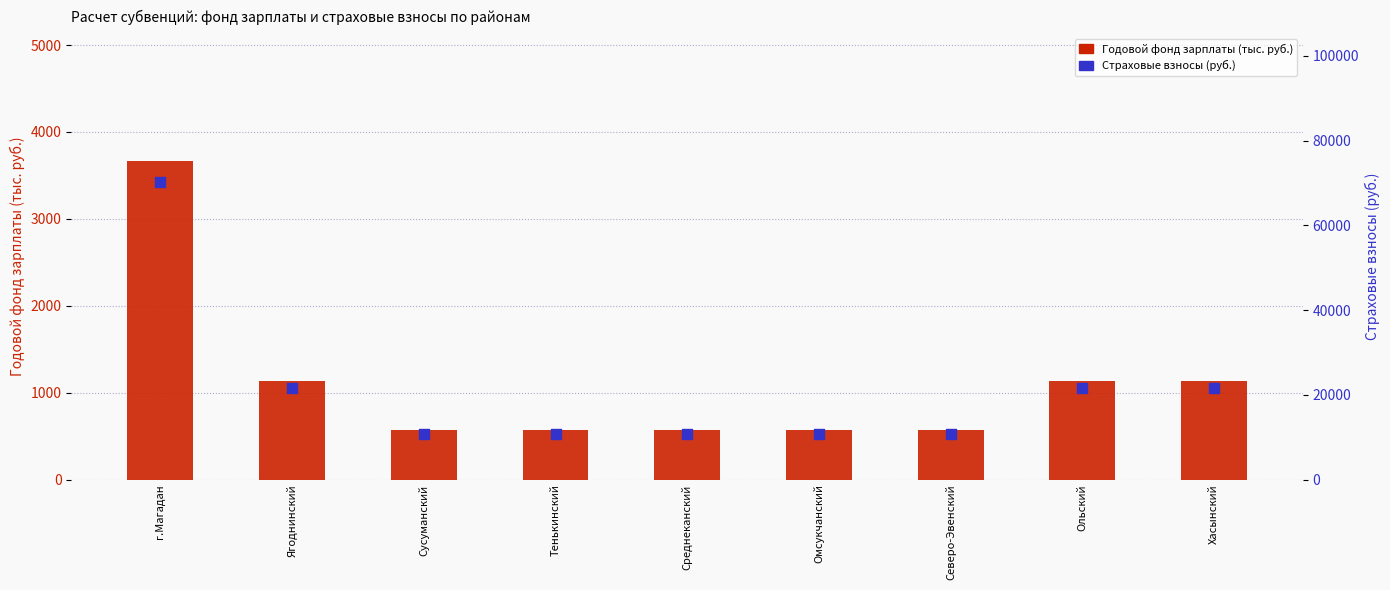

At how many categories does at least one series exceed 48233?

1